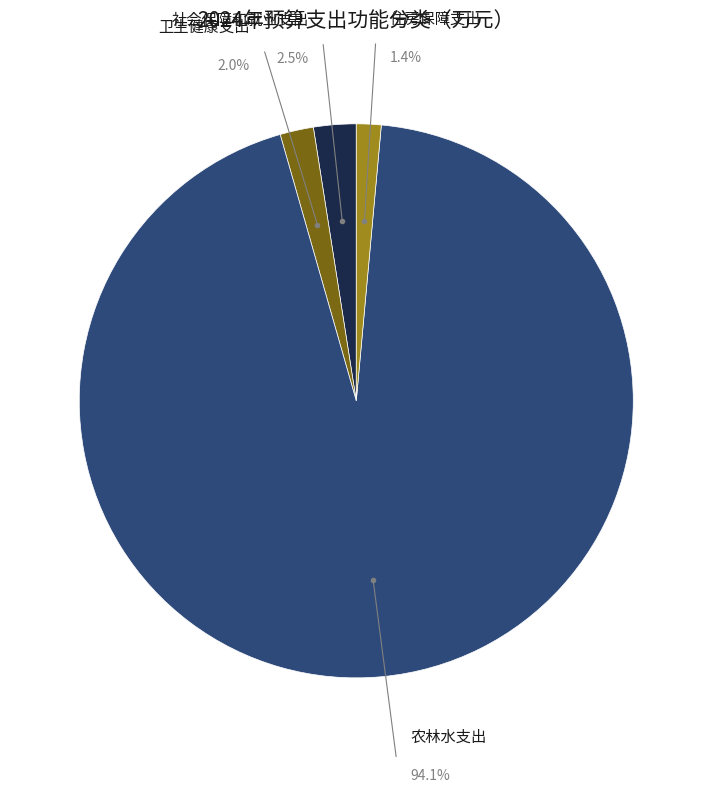

How many slices are in this pie chart?

4